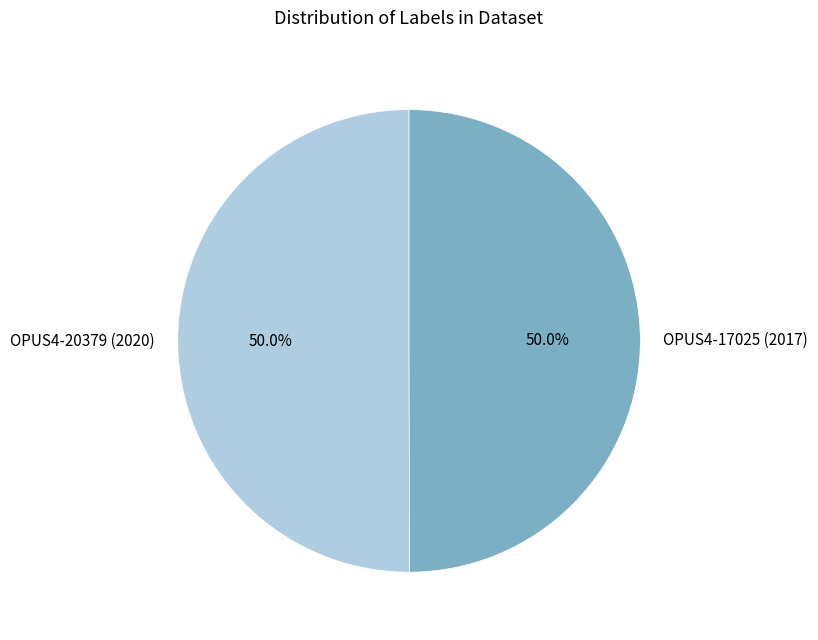

What percentage is NOT represented by OPUS4-17025 (2017)?

50.0%